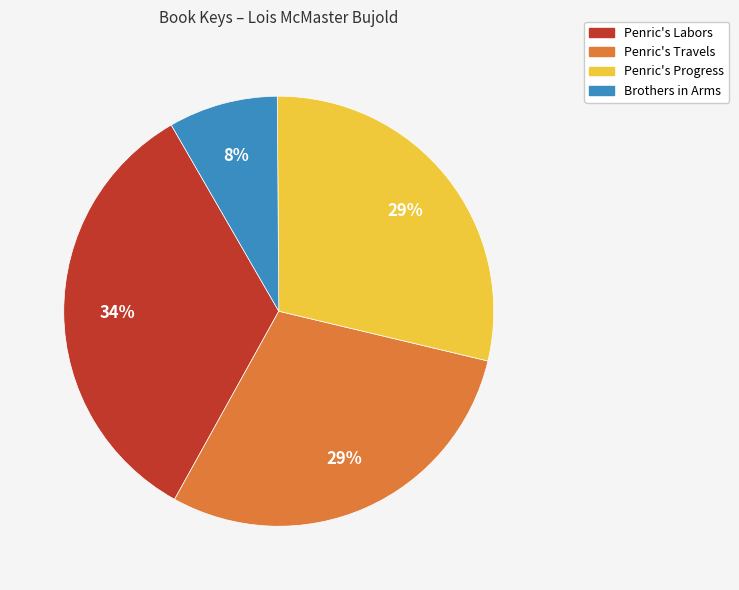

Is there a majority slice in this chart?

No